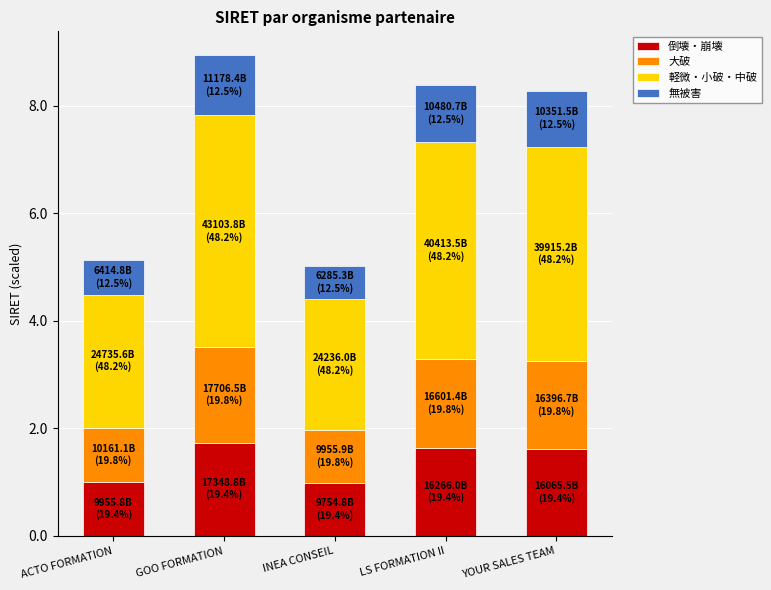

What is the difference between the 倒壊・崩壊 values at GOO FORMATION and INEA CONSEIL?

0.8